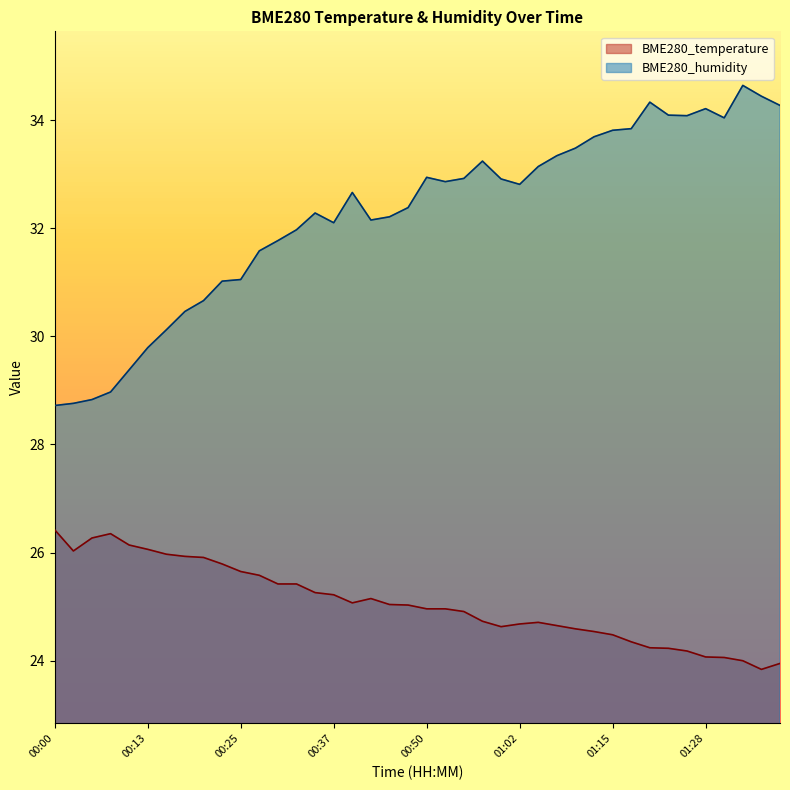

What position from the right is 00:40?

24